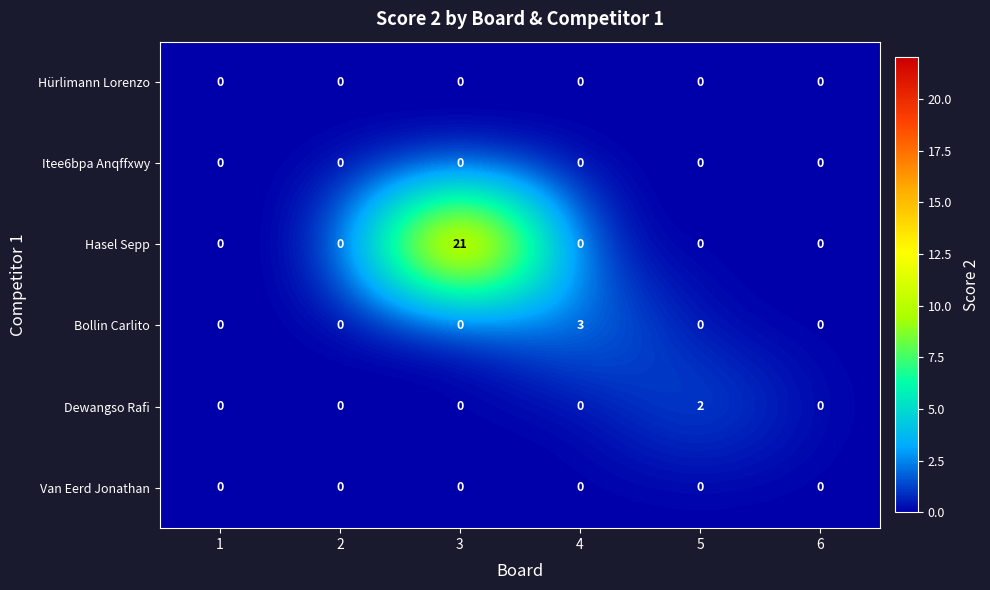

At which category is the sum across all series the highest?

3